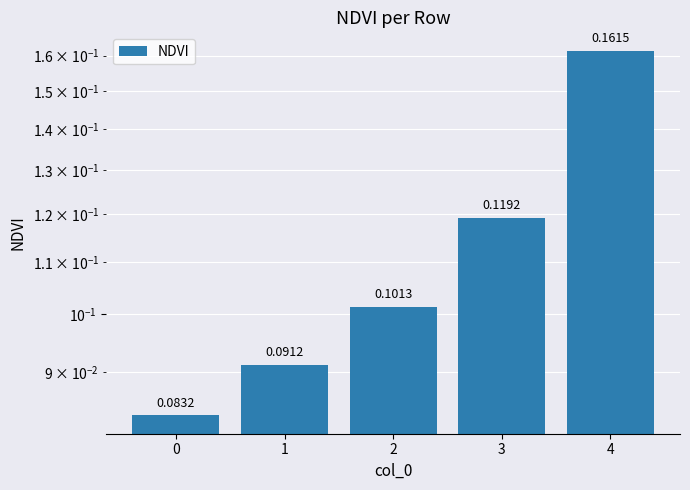

Reading left to right, transcribe all the data shown in this chart.

0=0.1	1=0.1	2=0.1	3=0.1	4=0.2